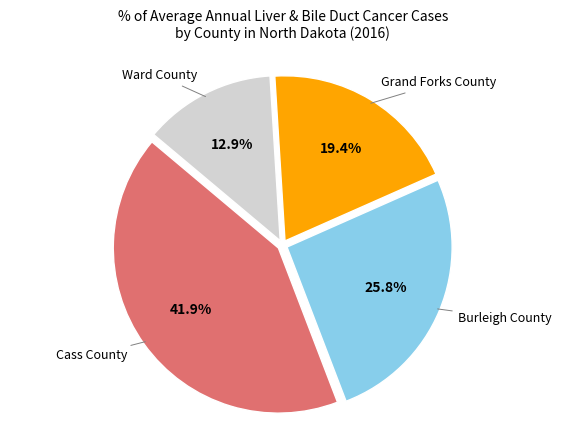

Count the number of slices in the pie.

4